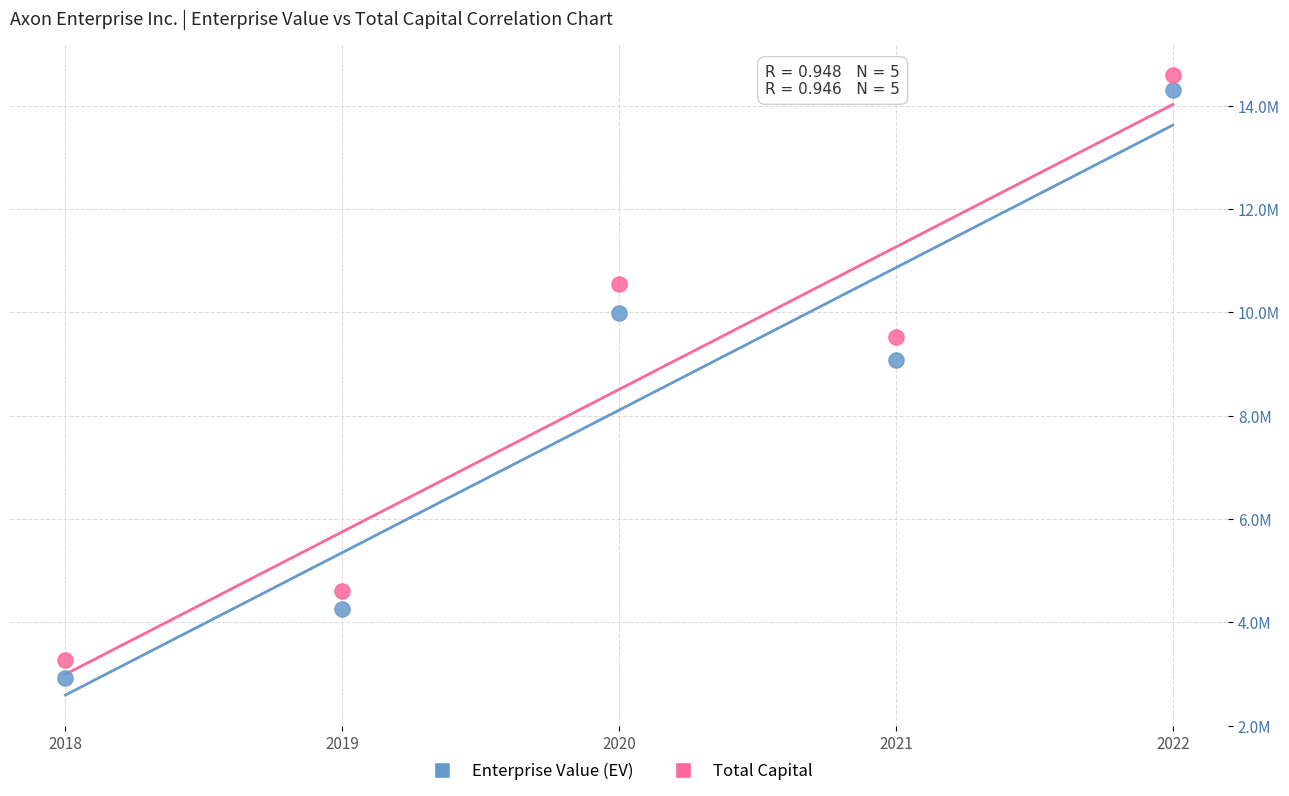

Which series contains the highest Y value?

Total Capital